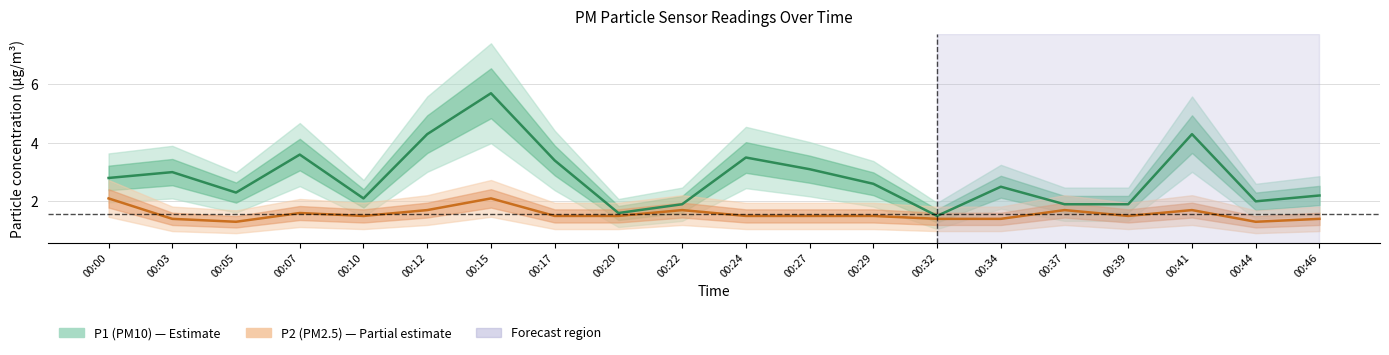

In P1, how many points are higher than both neighbors (excluding endpoints)?

6